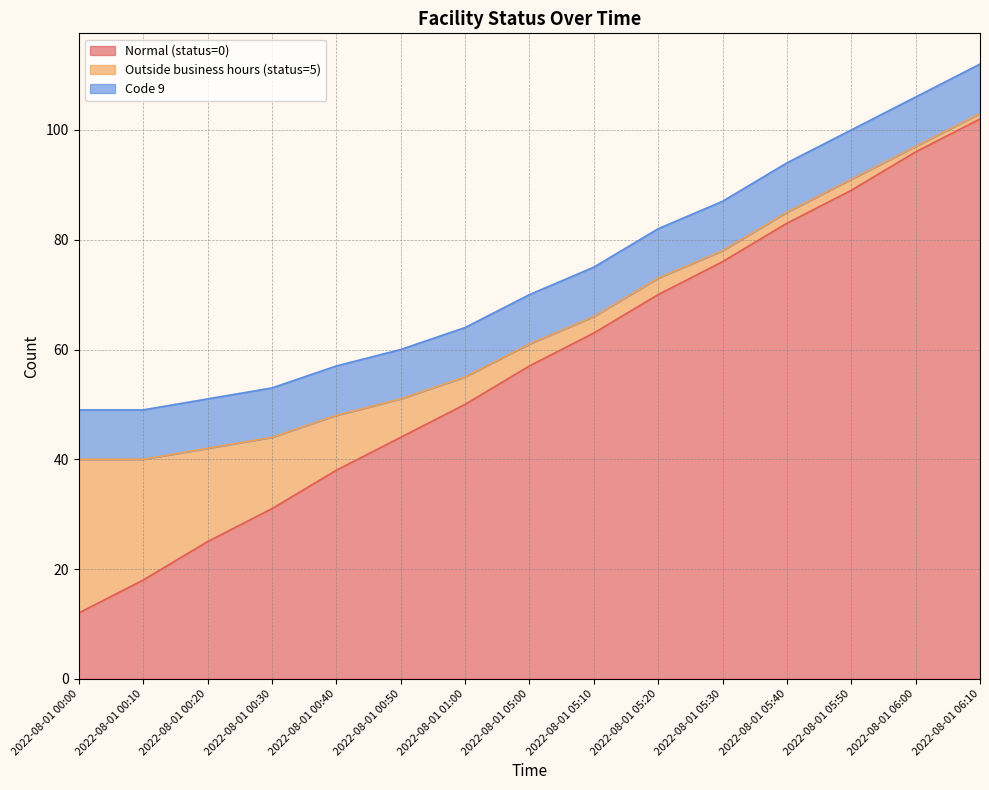

Reading left to right, list all the values displayed in this chart.

Normal (status=0): 2022-08-01 00:00=12	2022-08-01 00:10=18	2022-08-01 00:20=25	2022-08-01 00:30=31	2022-08-01 00:40=38	2022-08-01 00:50=44	2022-08-01 01:00=50	2022-08-01 05:00=57	2022-08-01 05:10=63	2022-08-01 05:20=70	2022-08-01 05:30=76	2022-08-01 05:40=83	2022-08-01 05:50=89	2022-08-01 06:00=96	2022-08-01 06:10=102
Outside business hours (status=5): 2022-08-01 00:00=28	2022-08-01 00:10=22	2022-08-01 00:20=17	2022-08-01 00:30=13	2022-08-01 00:40=10	2022-08-01 00:50=7	2022-08-01 01:00=5	2022-08-01 05:00=4	2022-08-01 05:10=3	2022-08-01 05:20=3	2022-08-01 05:30=2	2022-08-01 05:40=2	2022-08-01 05:50=2	2022-08-01 06:00=1	2022-08-01 06:10=1
Code 9: 2022-08-01 00:00=9	2022-08-01 00:10=9	2022-08-01 00:20=9	2022-08-01 00:30=9	2022-08-01 00:40=9	2022-08-01 00:50=9	2022-08-01 01:00=9	2022-08-01 05:00=9	2022-08-01 05:10=9	2022-08-01 05:20=9	2022-08-01 05:30=9	2022-08-01 05:40=9	2022-08-01 05:50=9	2022-08-01 06:00=9	2022-08-01 06:10=9